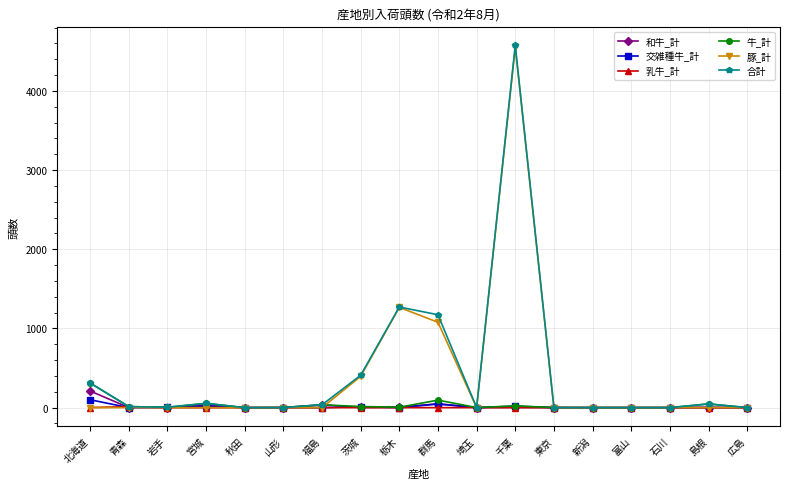

The value of 豚_計 at 富山 is 2136. True or false?

False